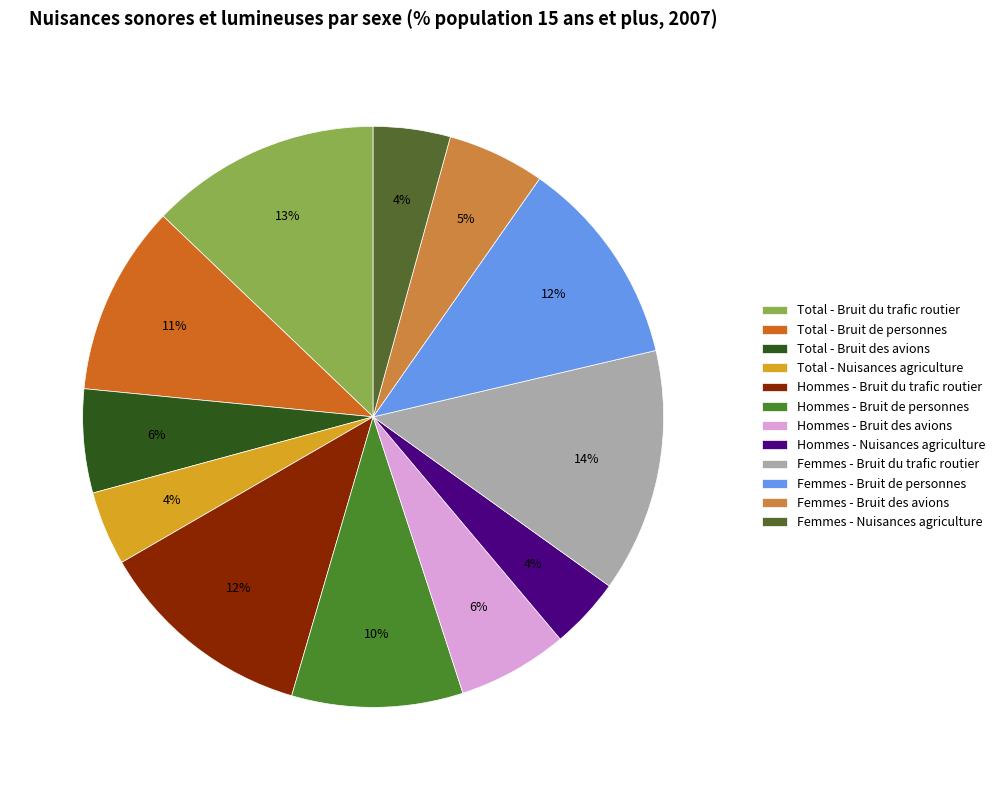

How many slices are in this pie chart?

12